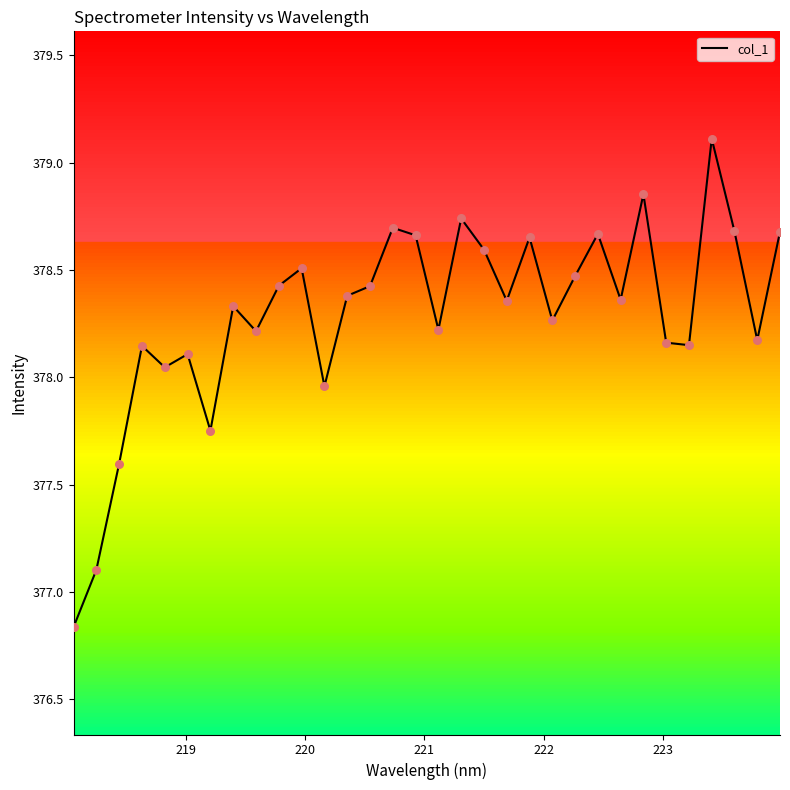

What is the difference between the maximum and minimum values?

2.3